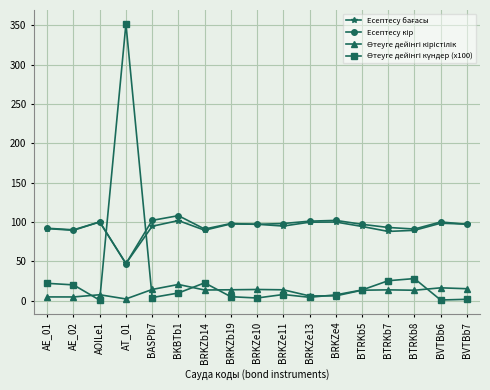

What is the label of the 17th point from the right?

AE_01